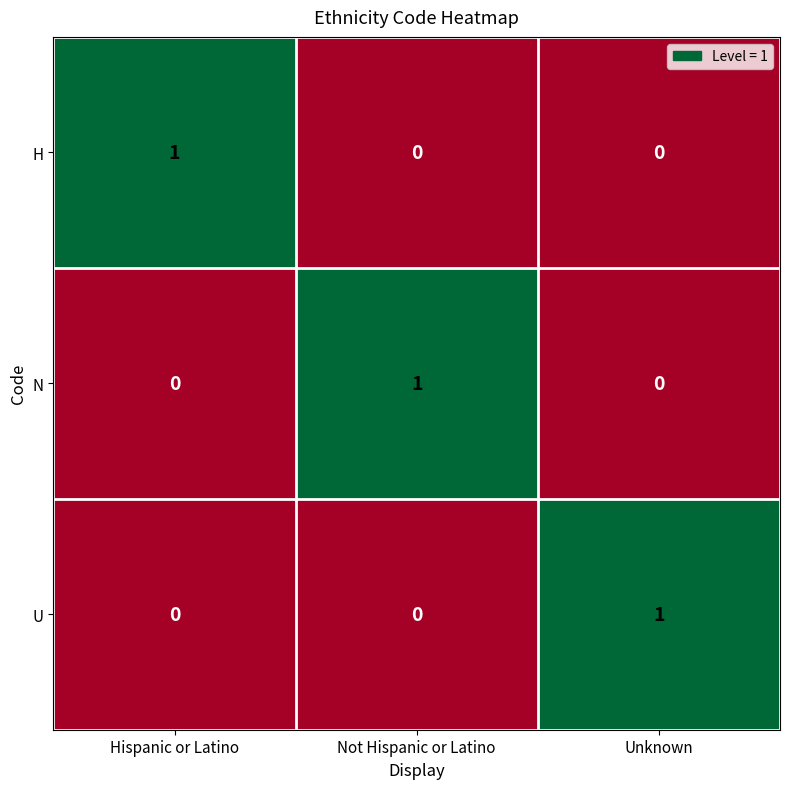

At how many categories does at least one series exceed 0?

3